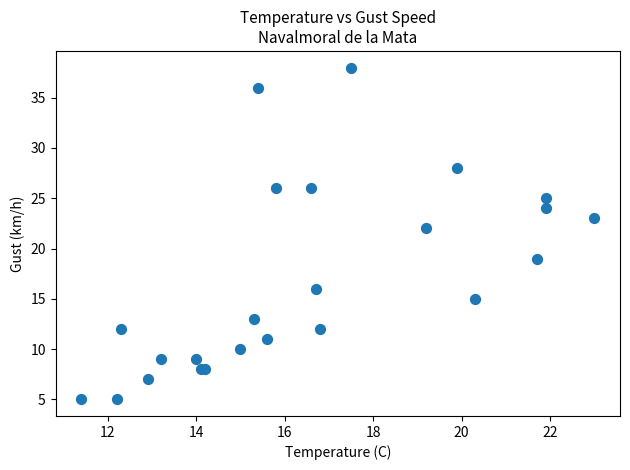

What Y value in the scatter plot is closest to 21?

22